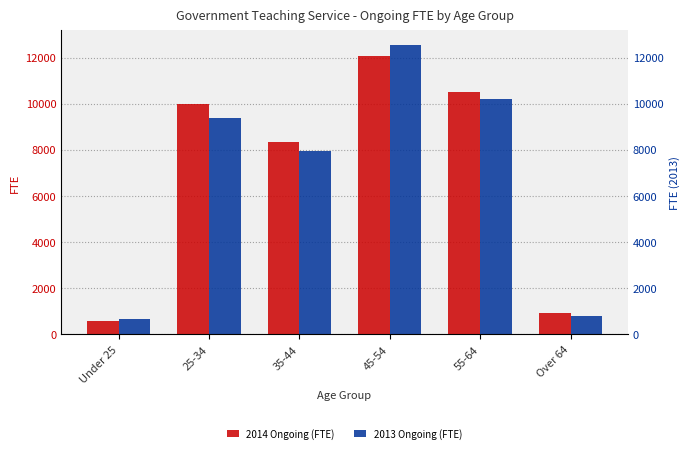

What is the difference between the second highest and second lowest values in the 2013 Ongoing (FTE) series?

9402.6